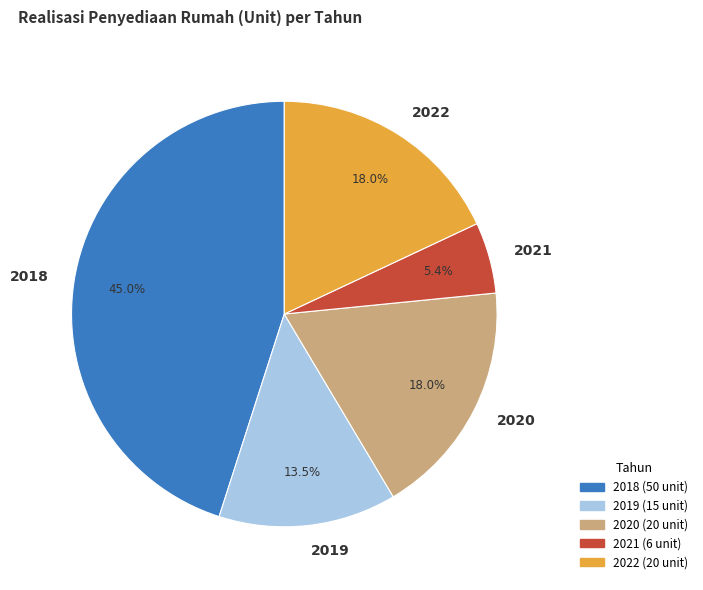

Which has a higher value, 2019 or 2021?

2019